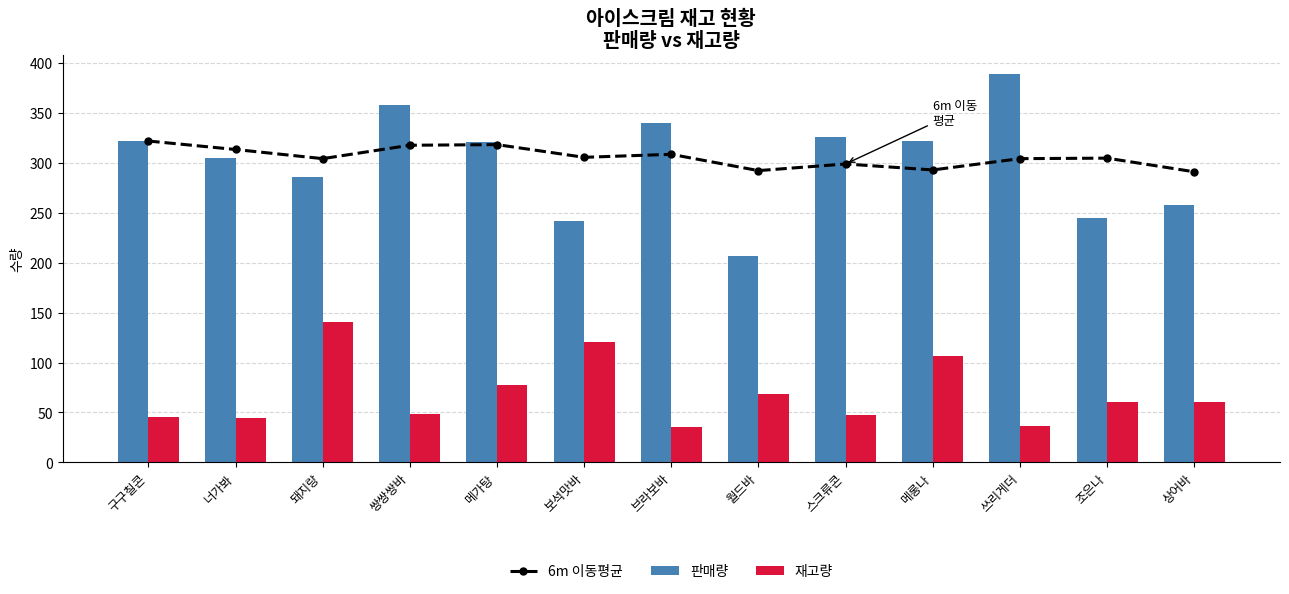

What is the spread (max minus min) of values at 쓰리게더?

353.0